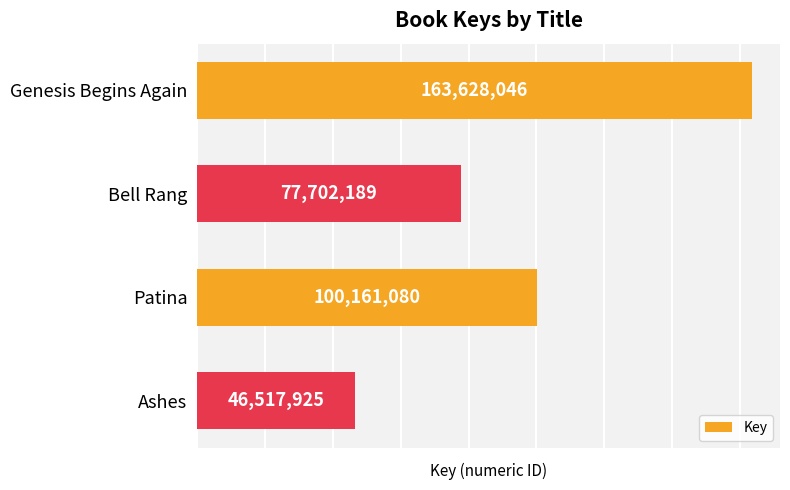

What is the change in value from Genesis Begins Again to Ashes?

-117110121